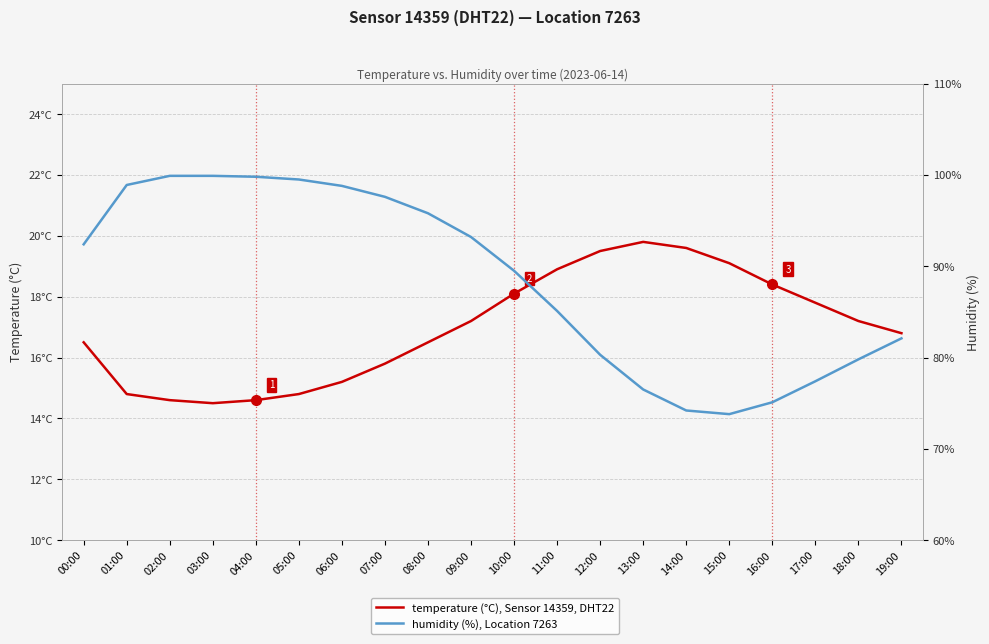

Where is the first local maximum for temperature?

13:00